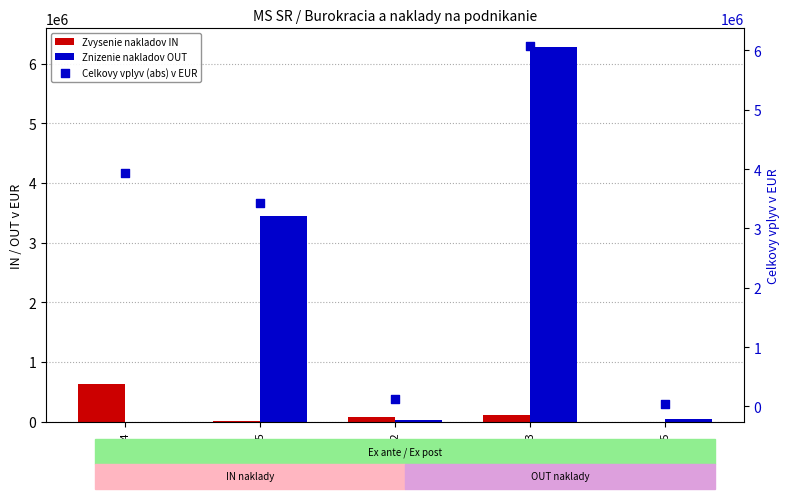

What are all the series names shown in the legend?

Zvysenie nakladov IN, Znizenie nakladov OUT, Celkovy vplyv (abs) v EUR